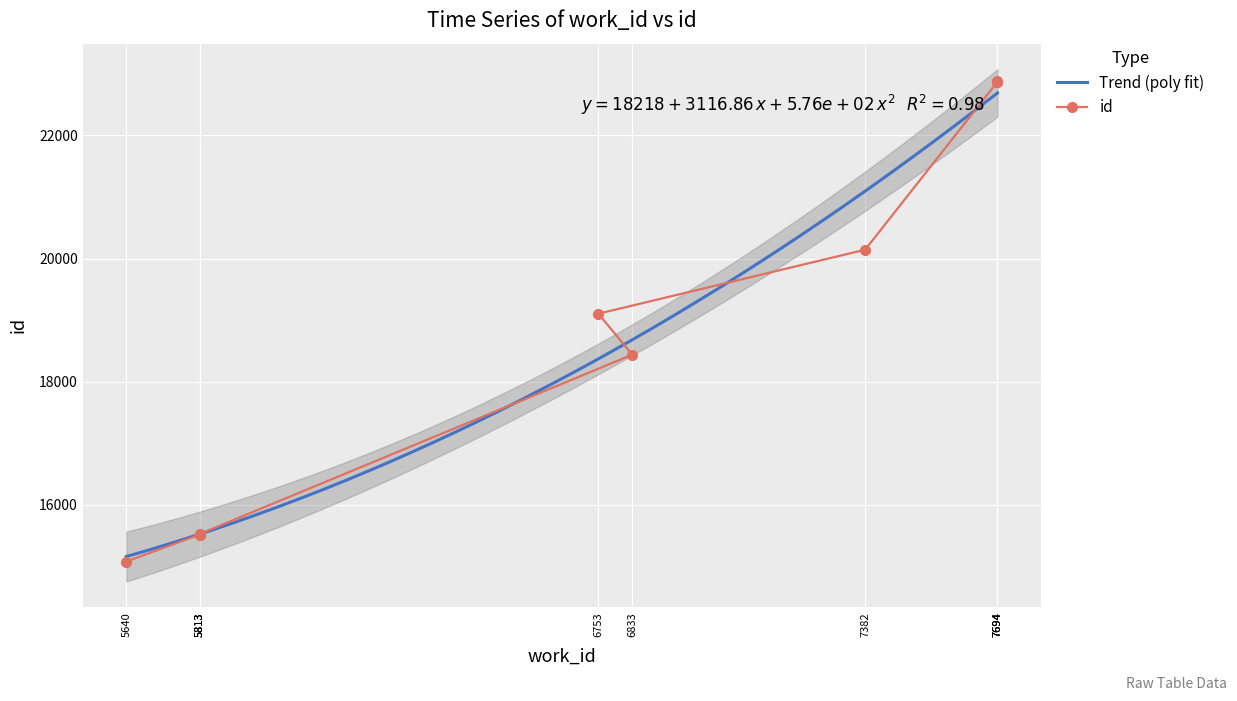

Rank the categories by value from lowest to highest.

5640, 5813, 5813, 5813, 6833, 6753, 7382, 7694, 7694, 7694